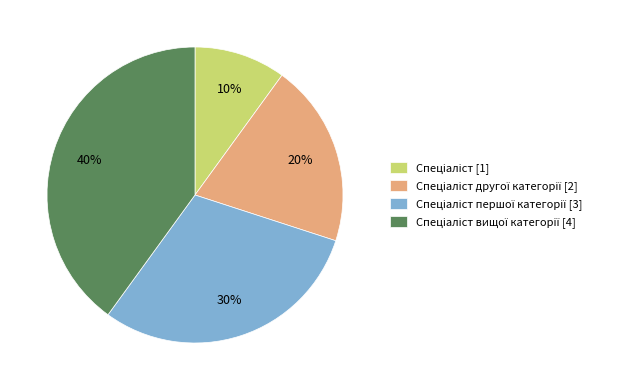

To the nearest percent, what is the average slice percentage?

25%